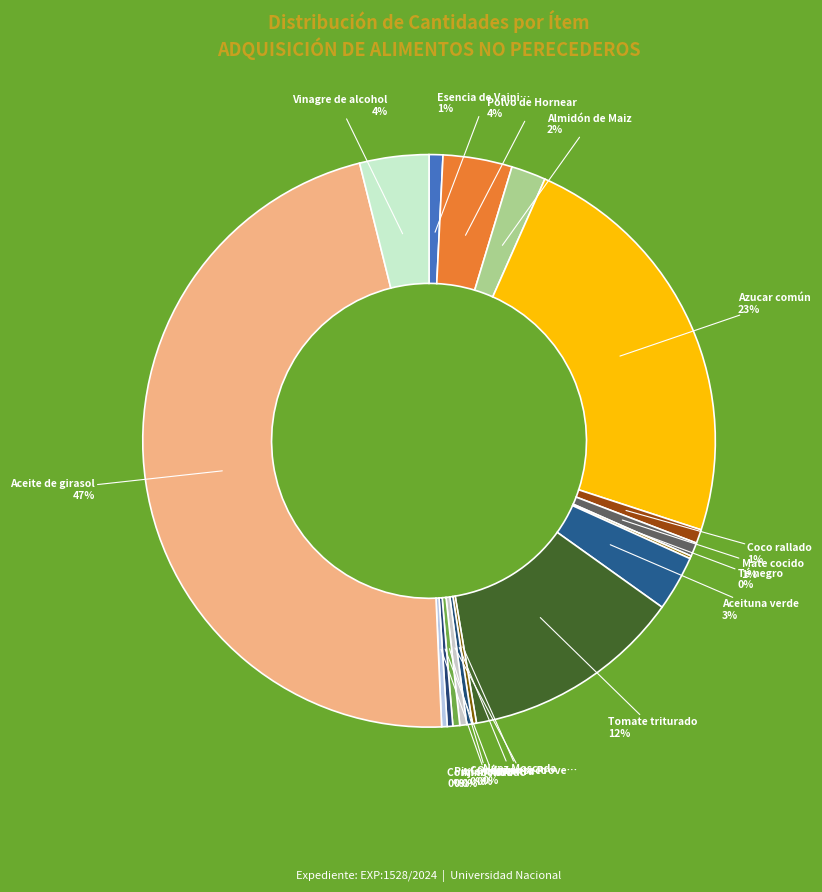

Count the number of slices in the pie.

17